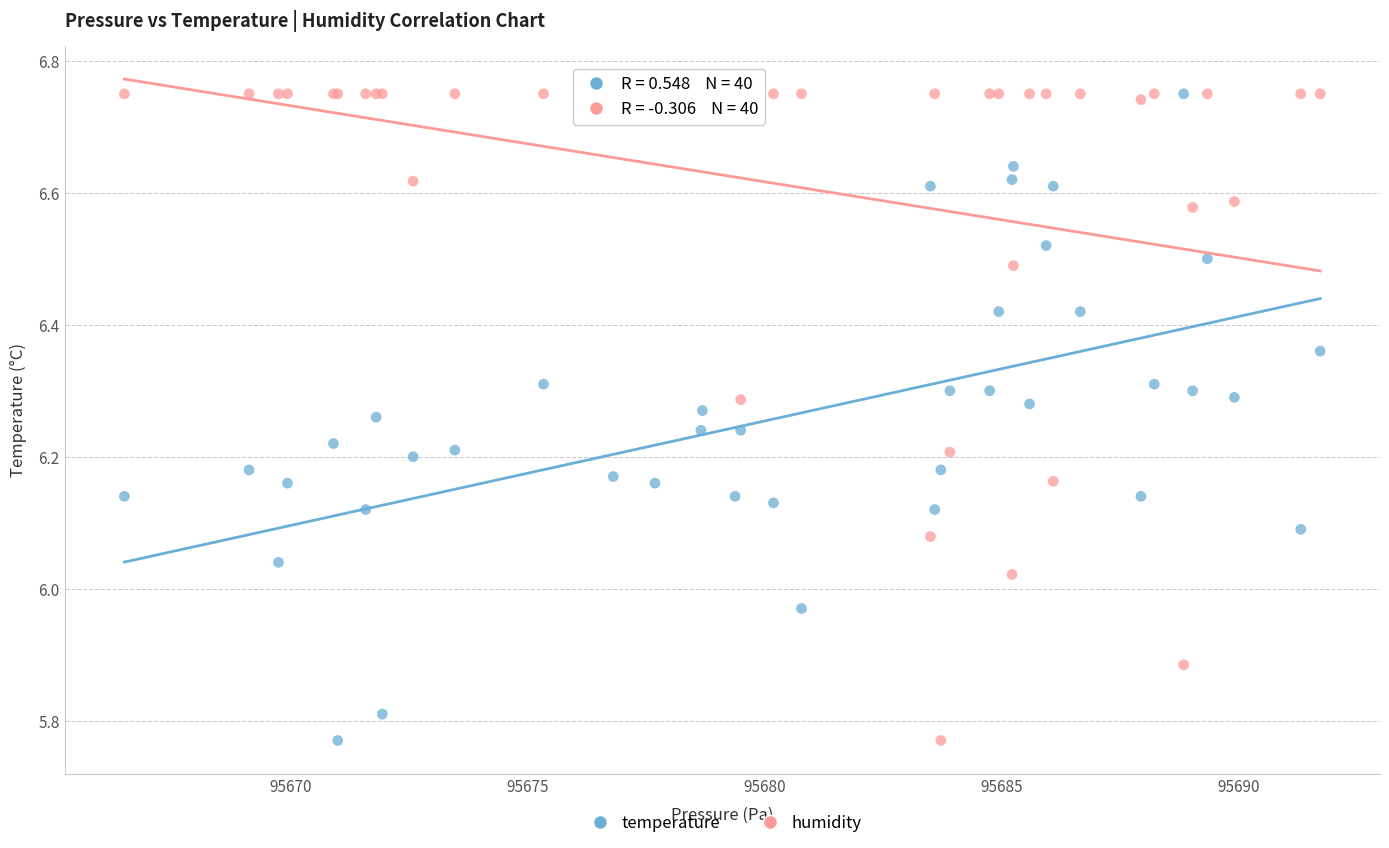

What is the X range (max minus min) for the scatter plot?

25.2